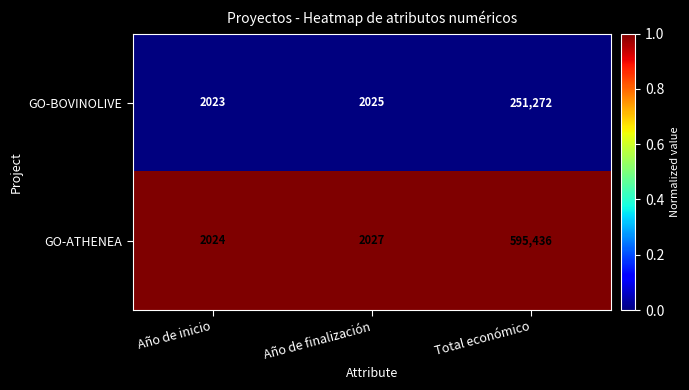

At which category does the chart reach its peak across all series?

Total económico